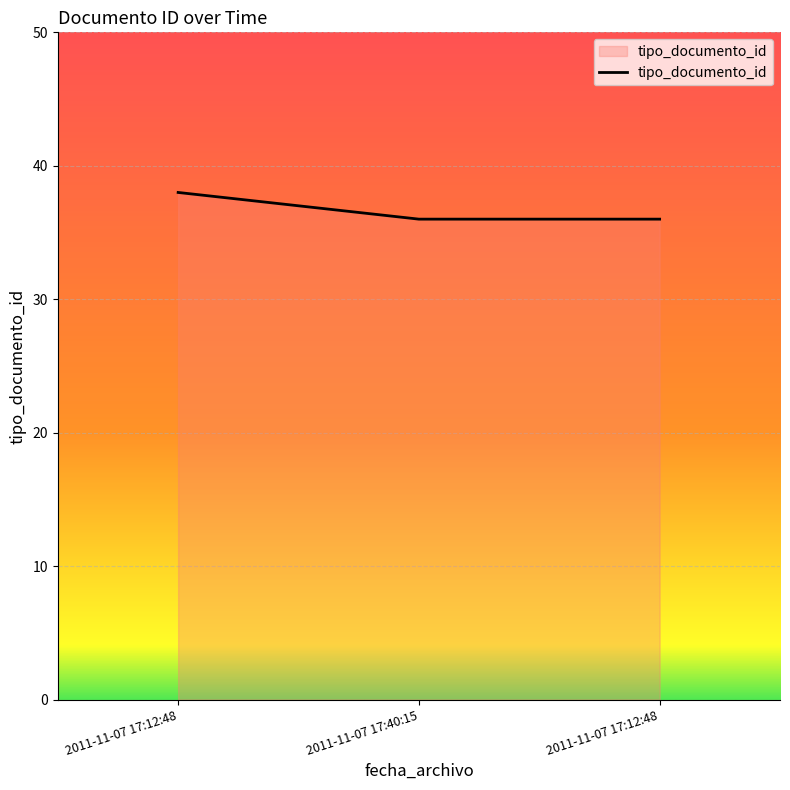

The chart shows a value of 59 at 2011-11-07 17:12:48. True or false?

False